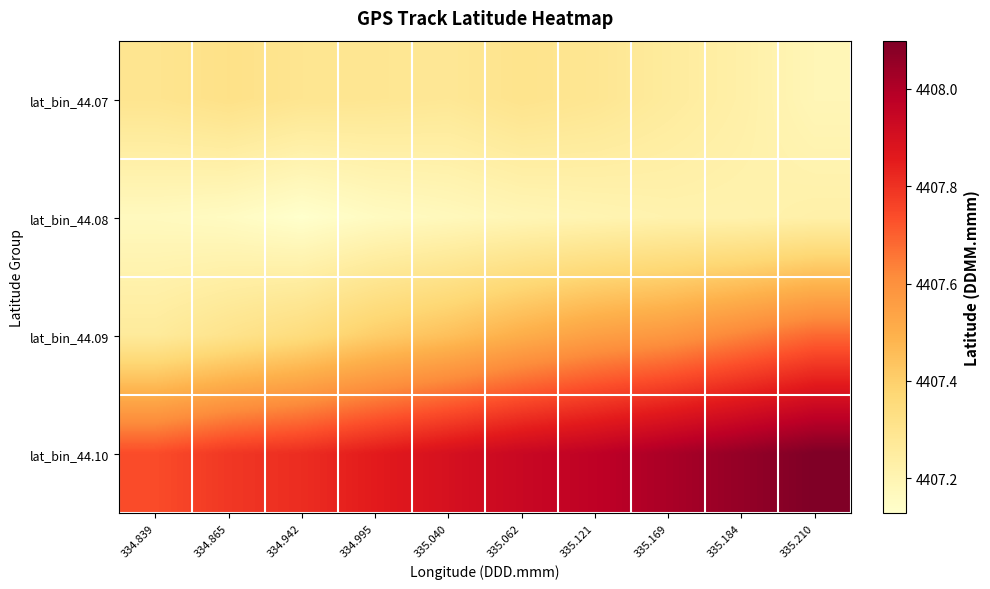

At how many categories does at least one series exceed 4408?

3